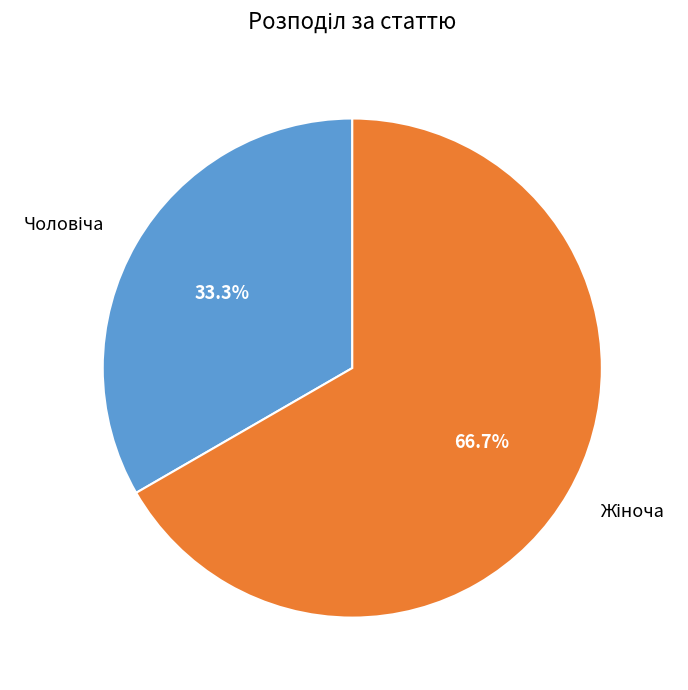

Is there any slice that represents more than half of the pie?

Yes